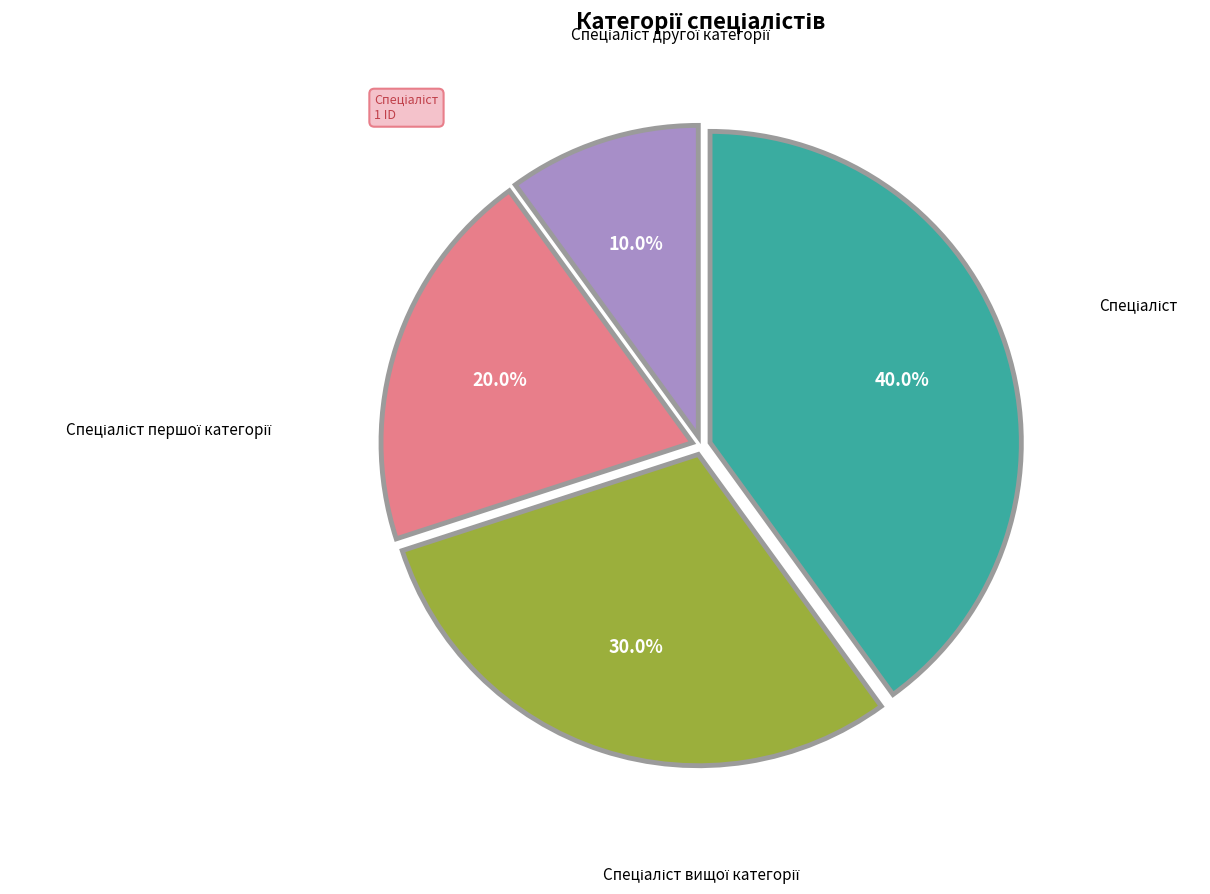

Is there a majority slice in this chart?

No